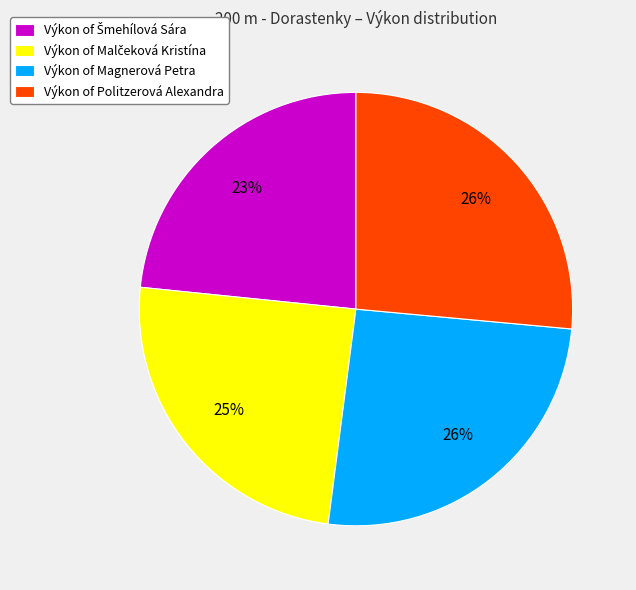

To the nearest percent, what is the average slice percentage?

25%